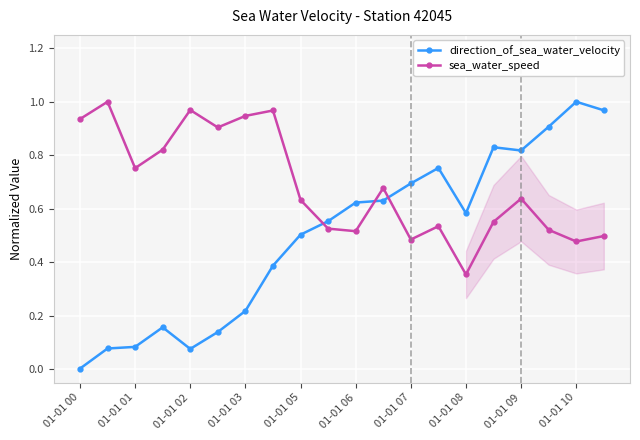

After their last crossing, which series has the higher values: sea_water_speed or direction_of_sea_water_velocity?

direction_of_sea_water_velocity